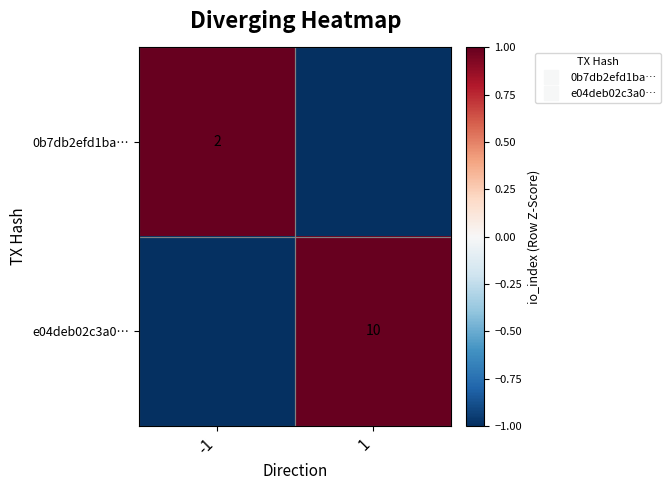

Which series has the largest range (max minus min)?

0b7db2efd1ba…